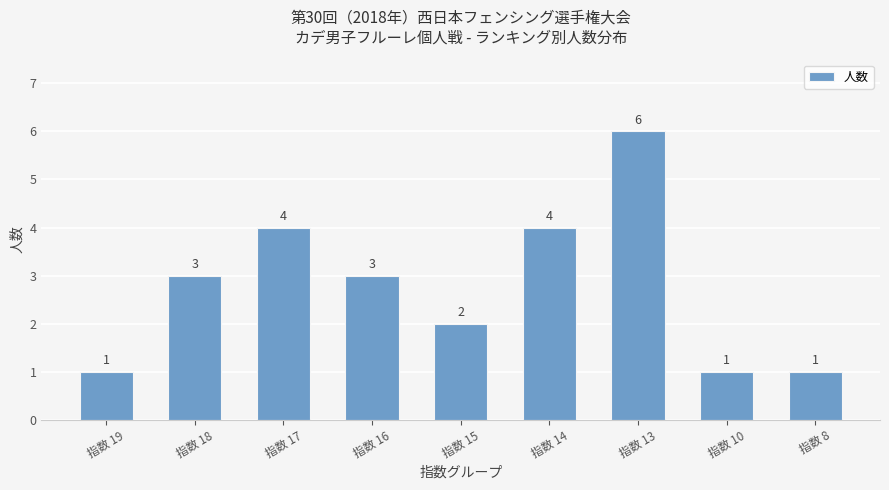

Is it true that the value at 指数 13 is 6?

True